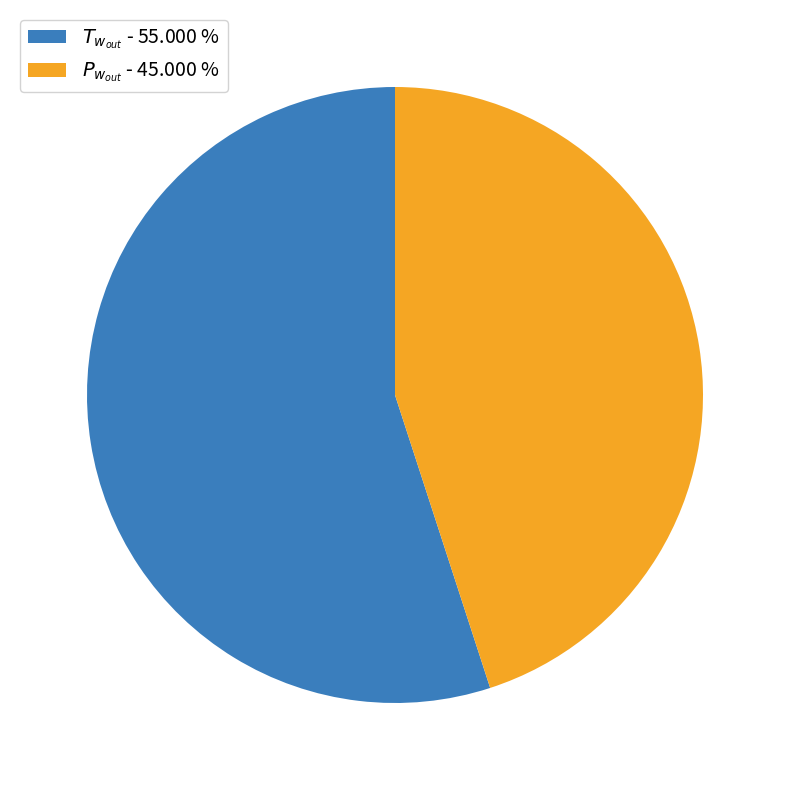

Does any single category account for the majority?

Yes